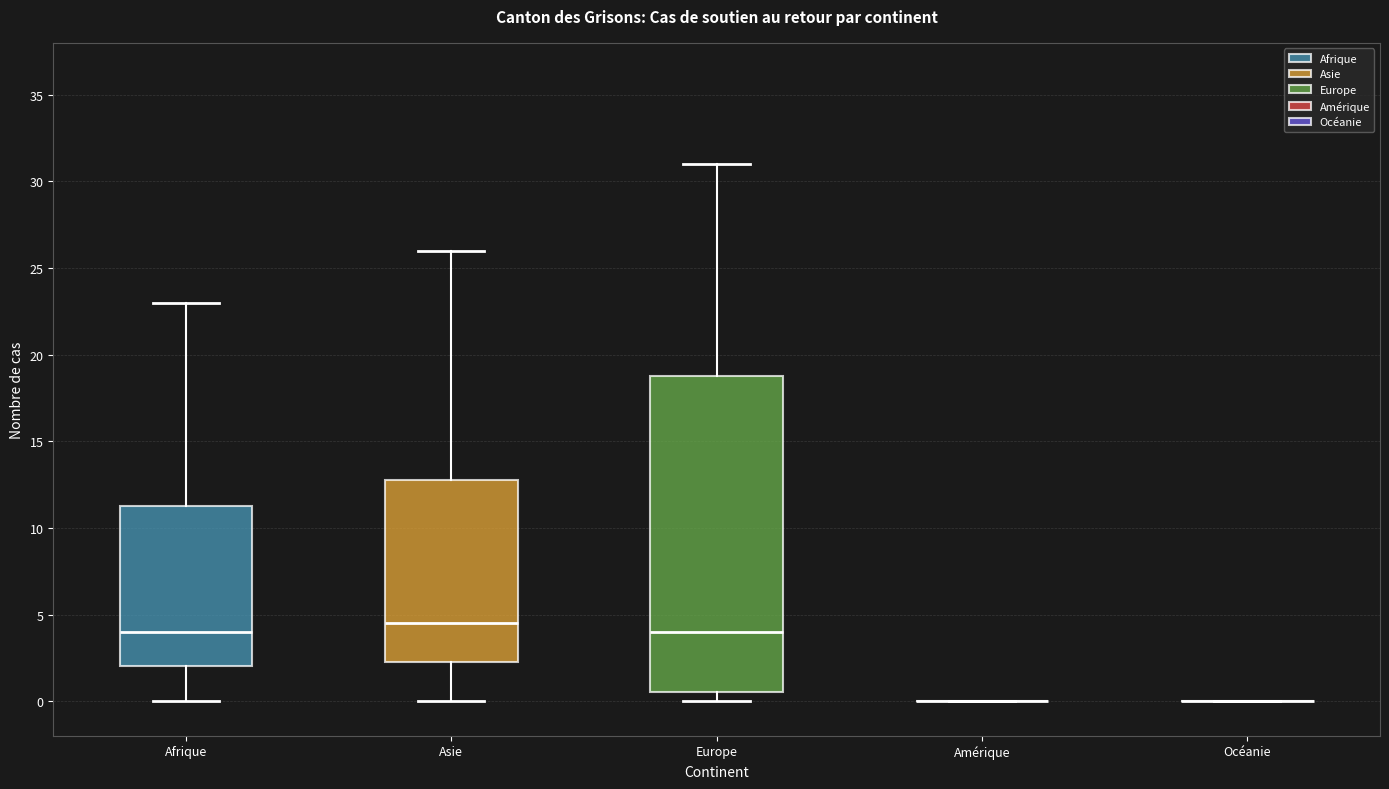

Reading left to right, transcribe this box plot: for each box, give where its median line is, the range the box spans, and where its two whiskers end, as read against the y-axis. The values are not printed on the chart, so give them approximately, as read against the axis.

Afrique: median 4.0, box 2.0 to 11.5, whiskers 0.0 to 23.0
Asie: median 4.5, box 2.5 to 13.0, whiskers 0.0 to 26.0
Europe: median 4.0, box 0.5 to 19.0, whiskers 0.0 to 31.0
Amérique: box collapsed to a line at 0.0, whiskers 0.0 to 0.0
Océanie: box collapsed to a line at 0.0, whiskers 0.0 to 0.0